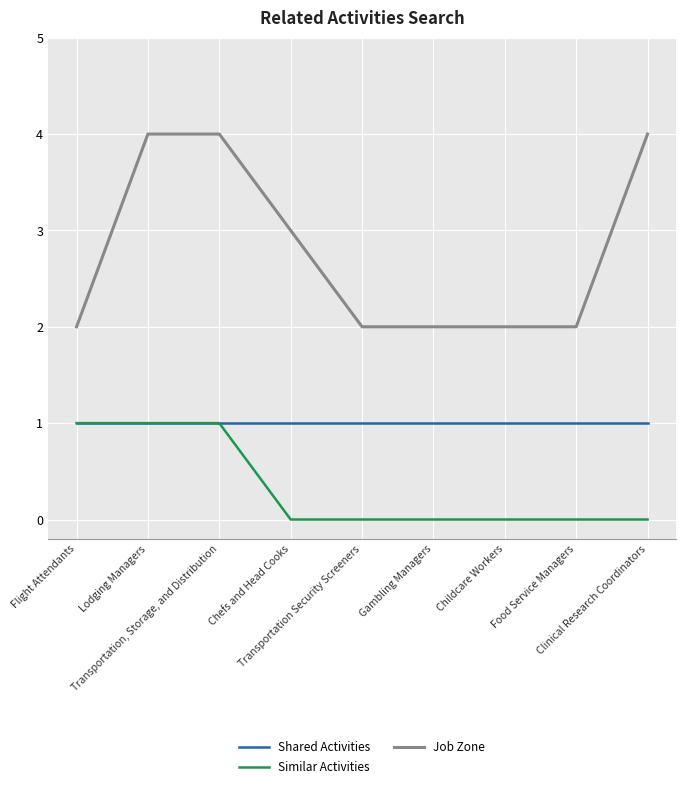

Rank the series by their average value, from highest to lowest.

Job Zone, Shared Activities, Similar Activities